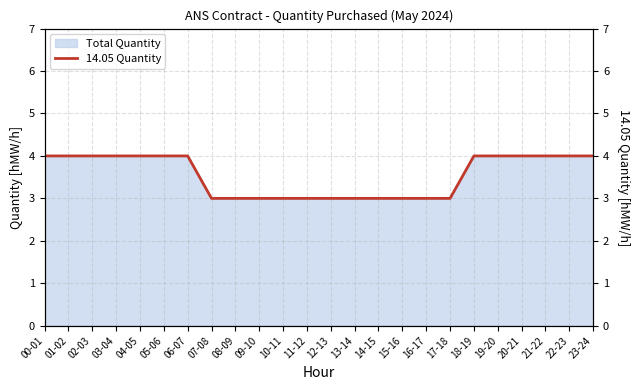

True or false: the data shows 1 at 18-19.

False